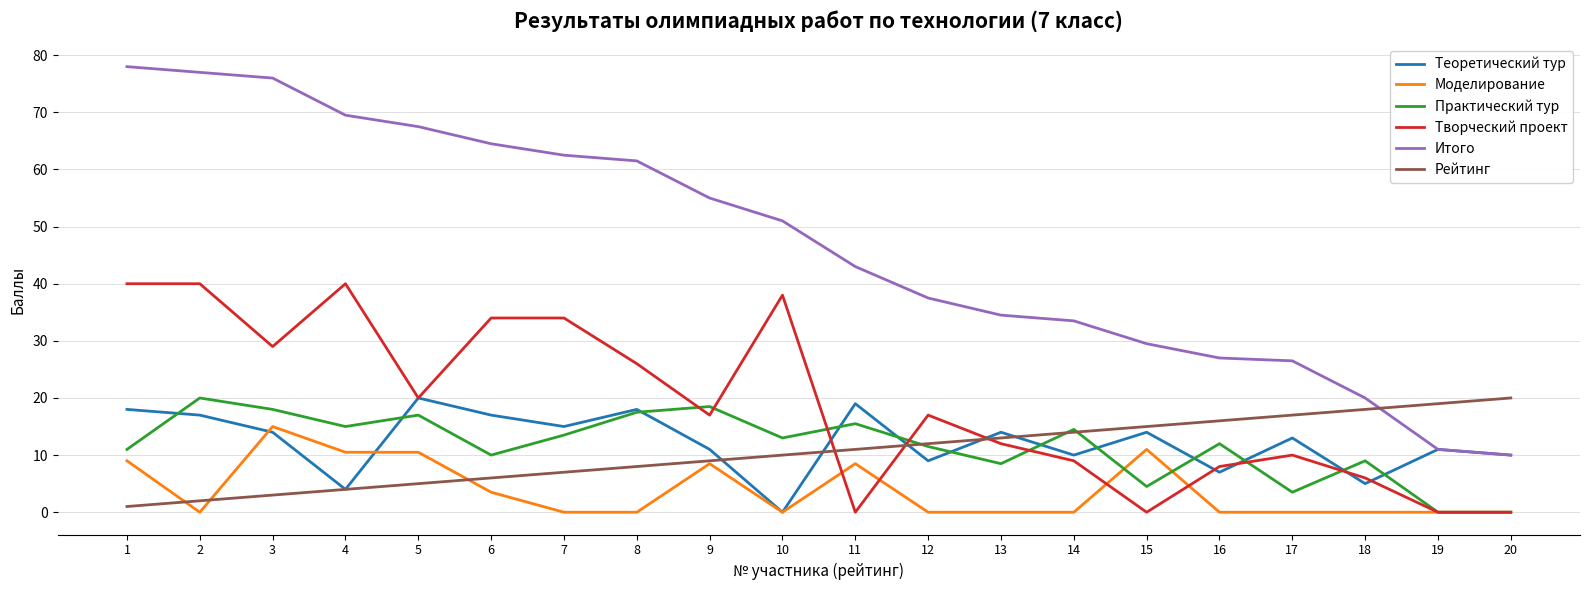

What is the spread (max minus min) of values at 3?

73.0